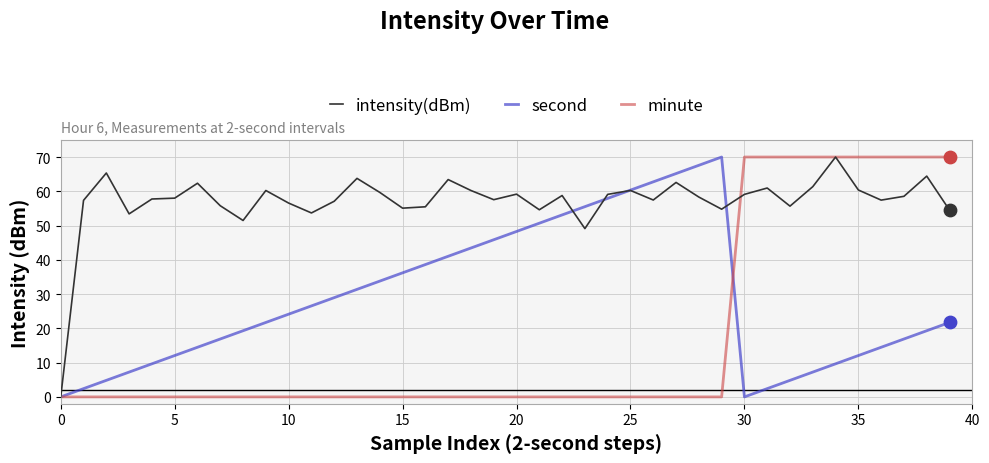

Rank the series by their average value, from lowest to highest.

minute, second, intensity(dBm)